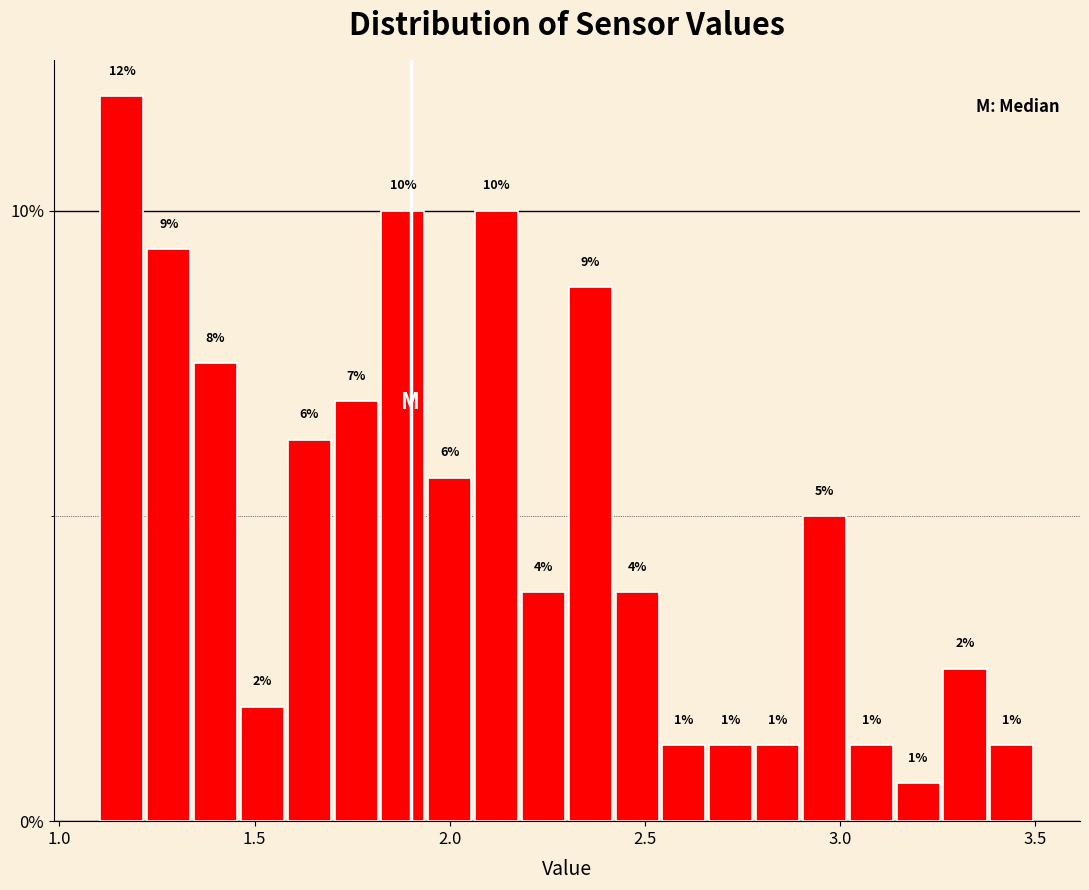

Around what value on the x-axis is the tallest bar? Give the approximate position of its centre, as read against the axis.

1.15